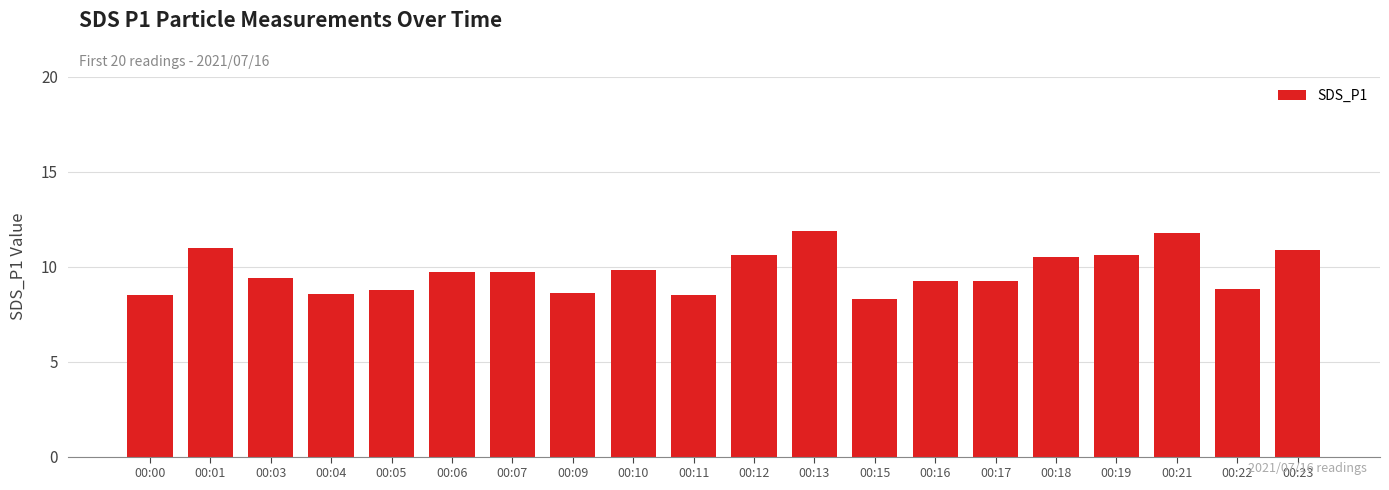

What is the value of the 19th bar from the left?

8.8